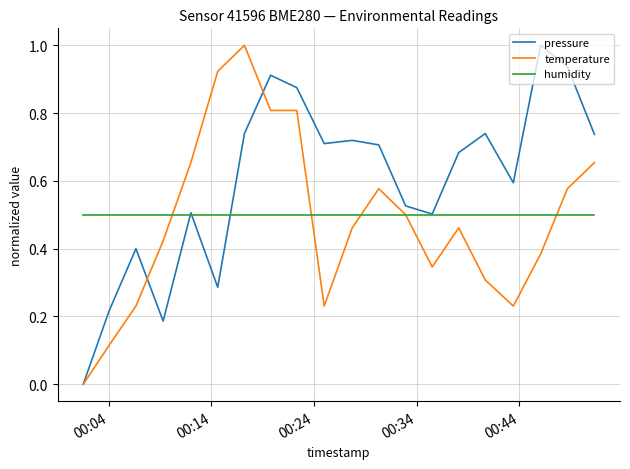

Which series has the largest total across all categories?

pressure